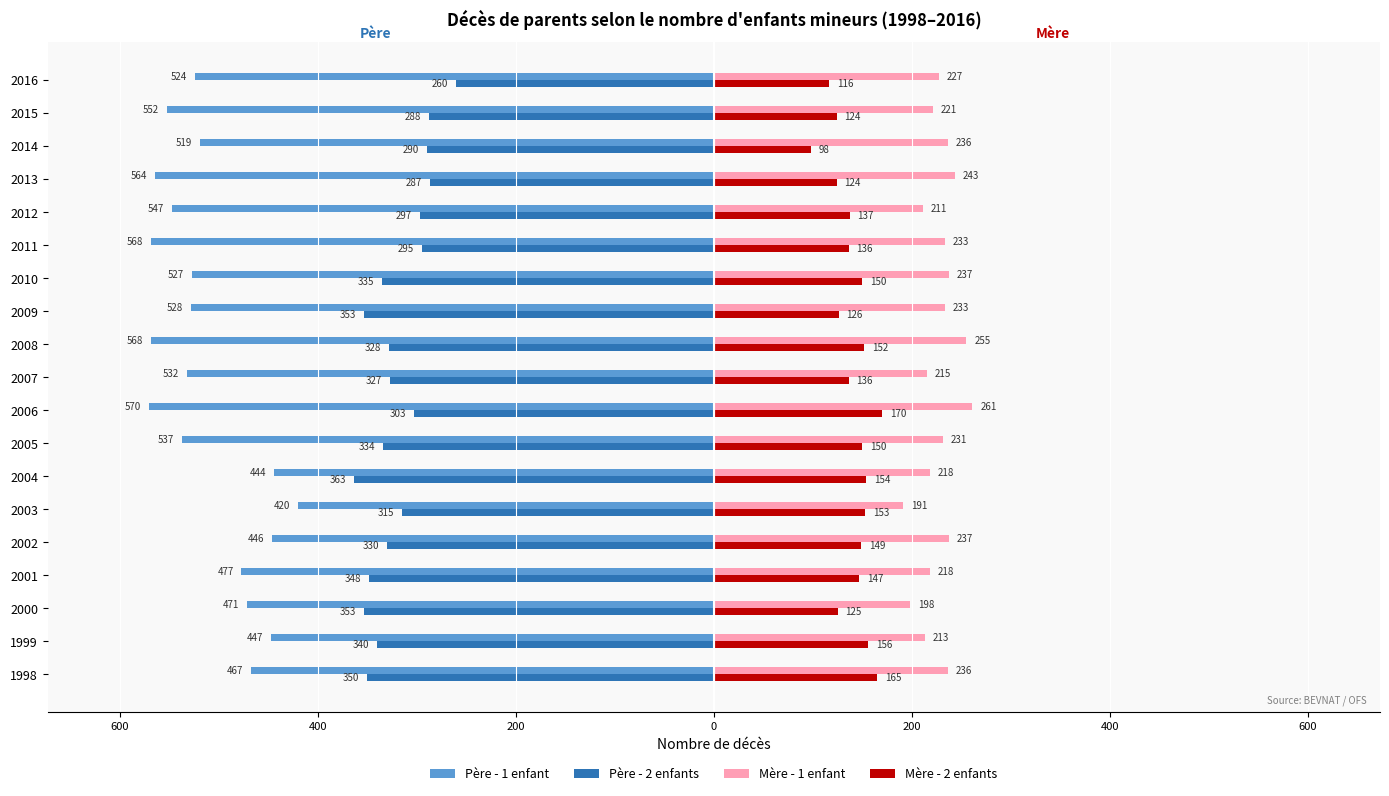

What are all the series names shown in the legend?

Père - 1 enfant, Père - 2 enfants, Mère - 1 enfant, Mère - 2 enfants